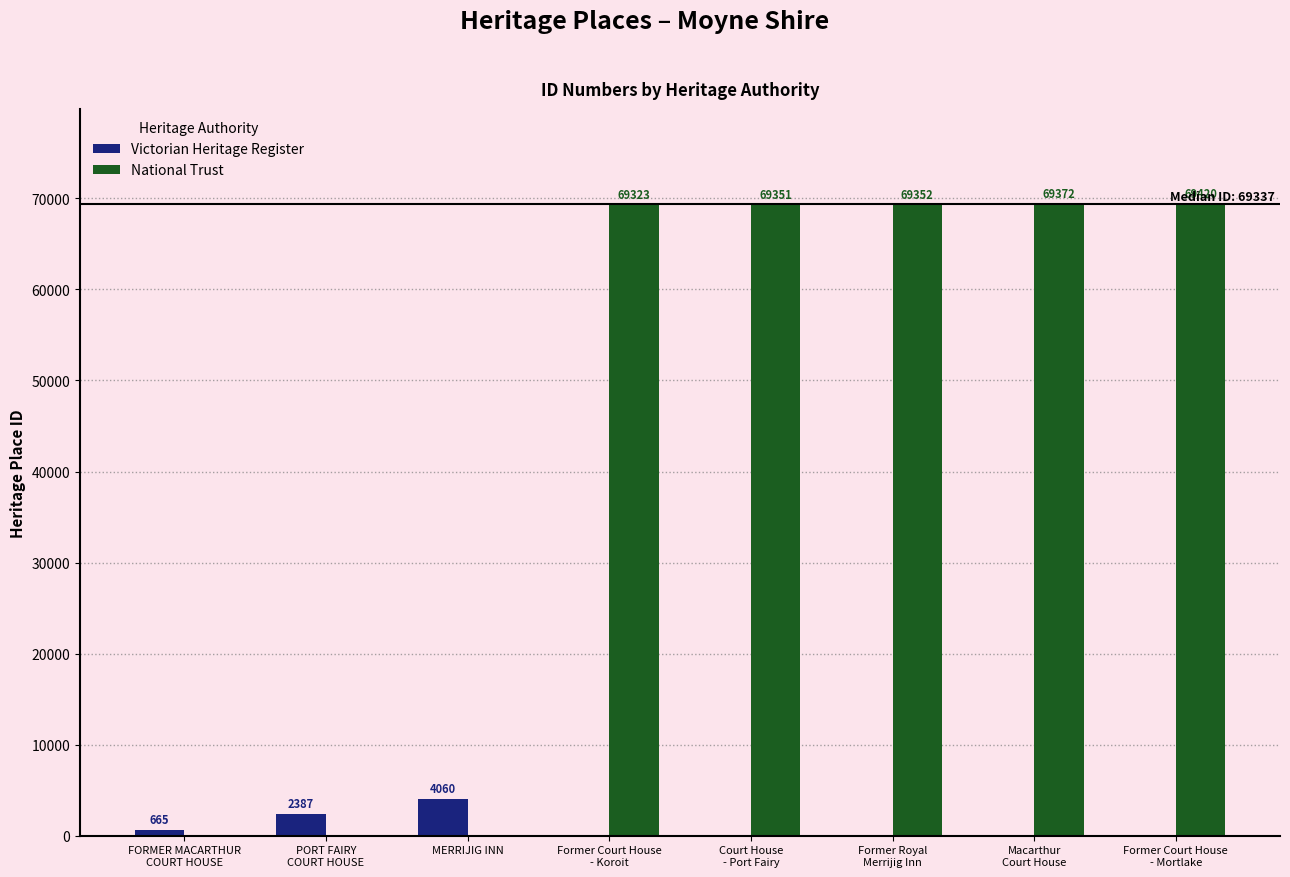

What is the sum of all National Trust values?

346818